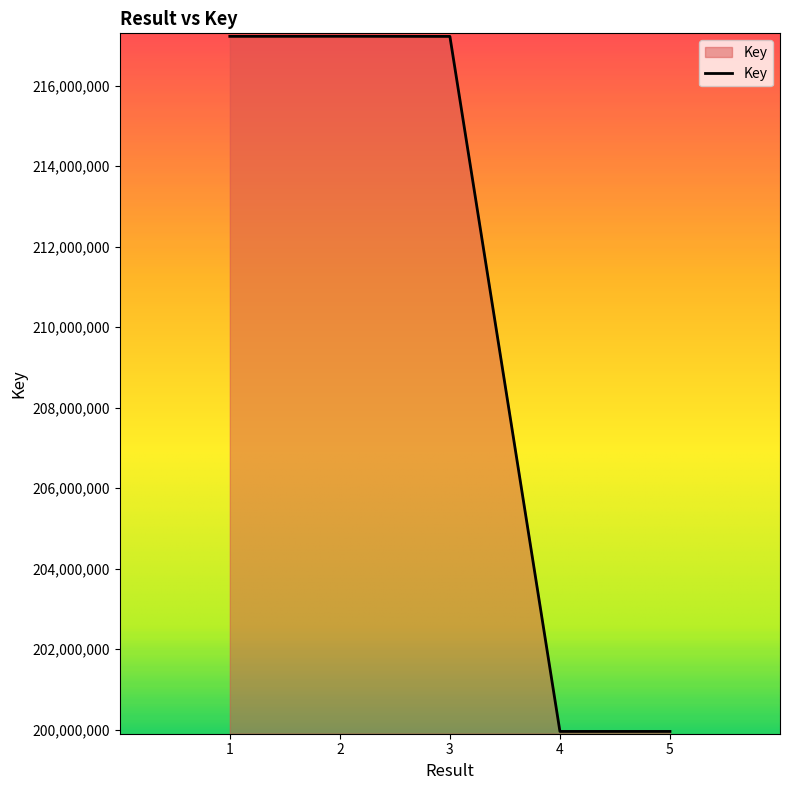

How many interior local peaks (higher than both neighbors) does the data have?

1